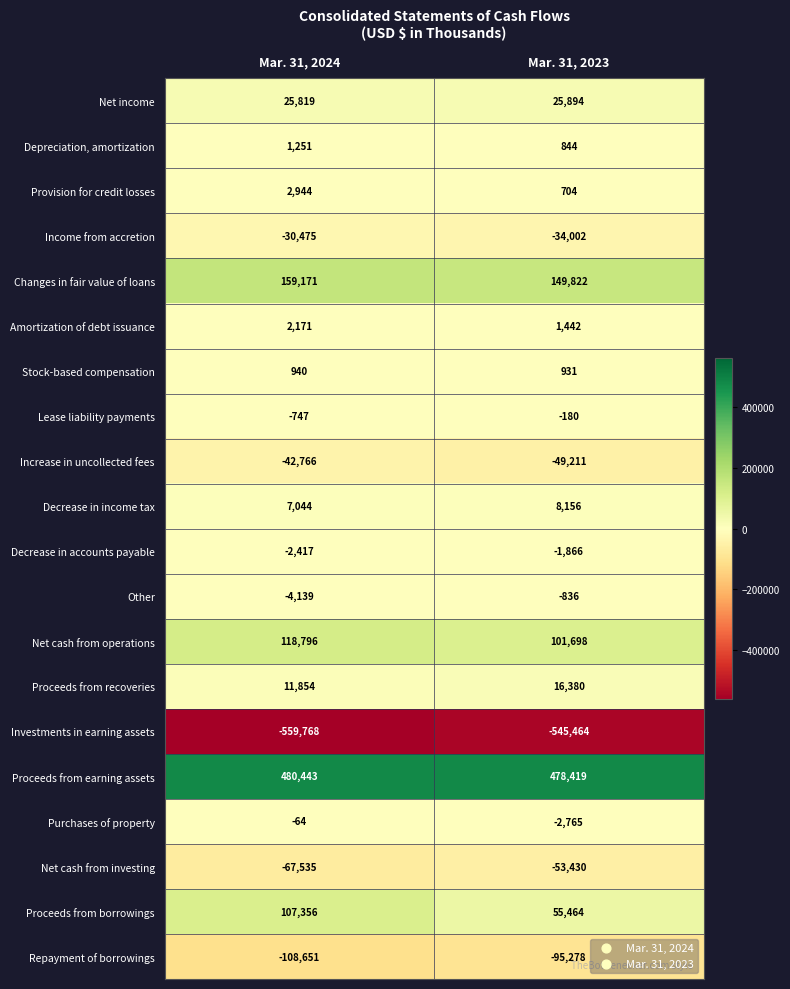

At which category is the sum across all series the highest?

Mar. 31, 2024